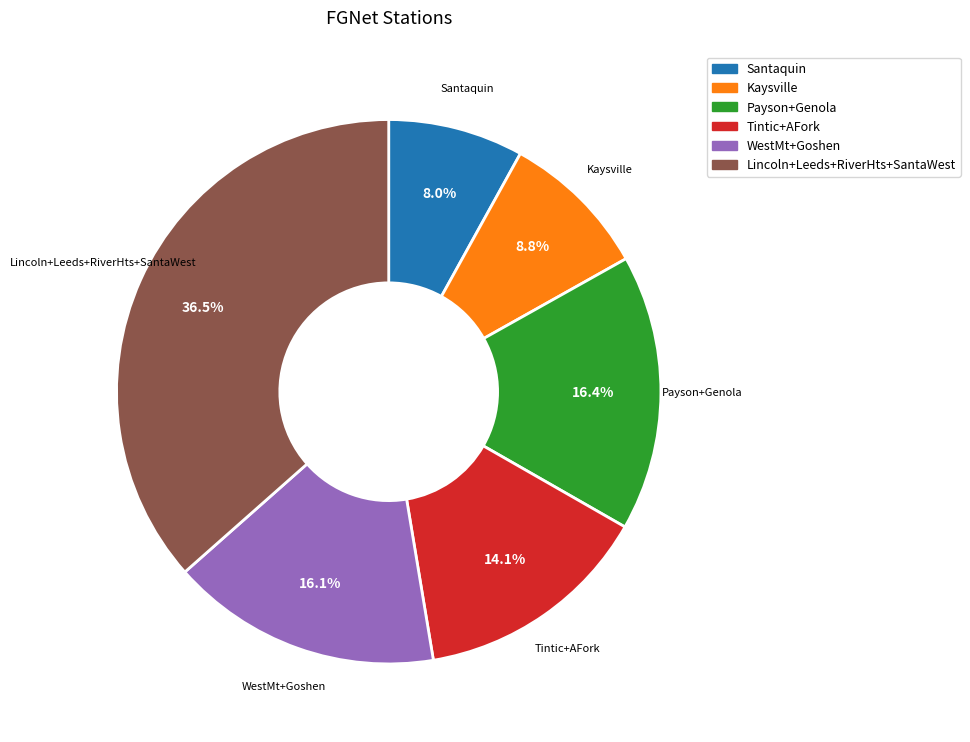

Is there any slice that represents more than half of the pie?

No